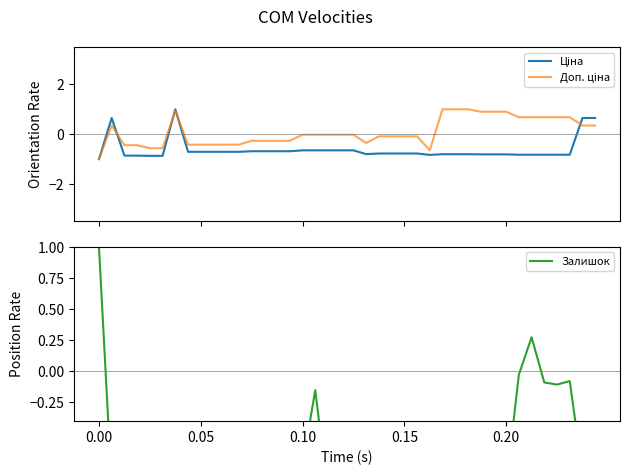

How many values in Ціна are below zero?

36